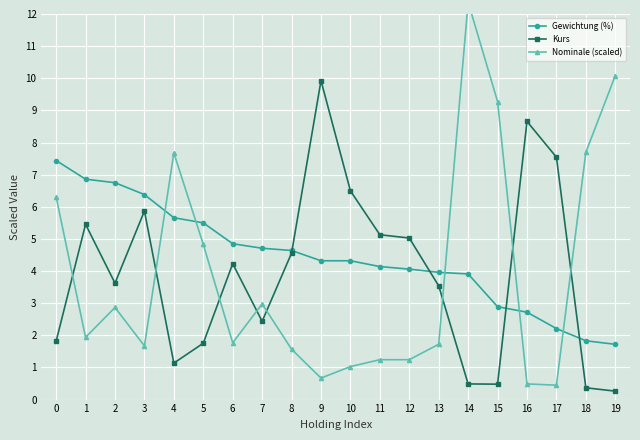

Is the value of Kurs at 18 greater than the value of Gewichtung (%) at 1?

No